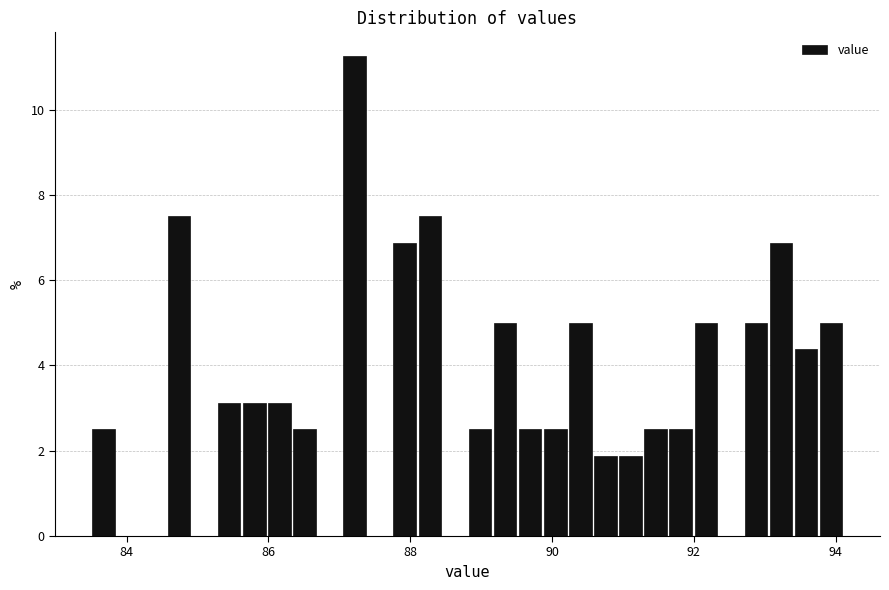

Read against the x-axis, roughly where is the centre of the tallest bar?

87.2